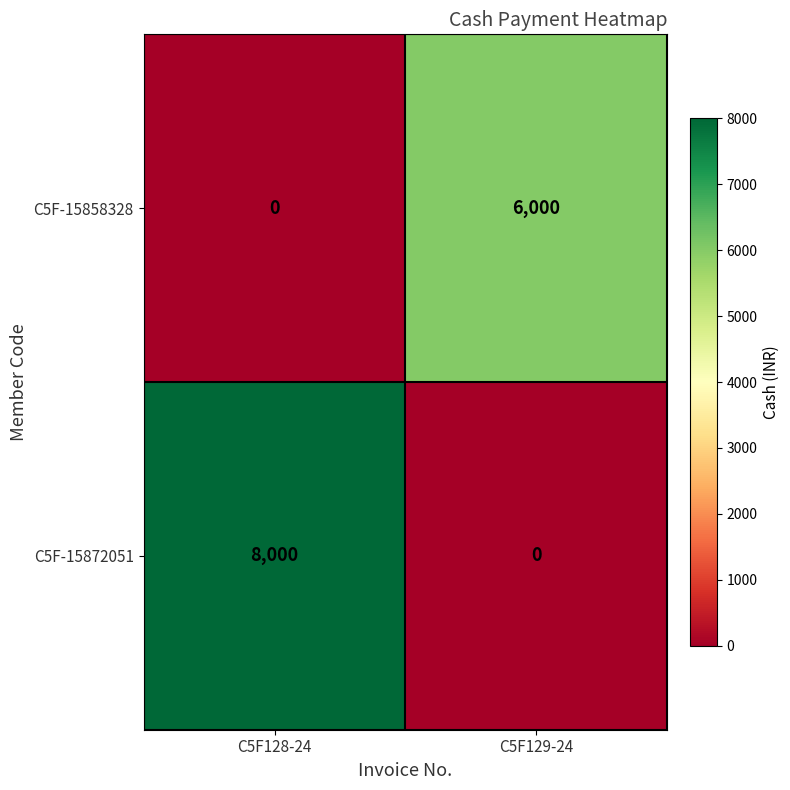

What is the difference between the highest and lowest values at C5F128-24?

8000